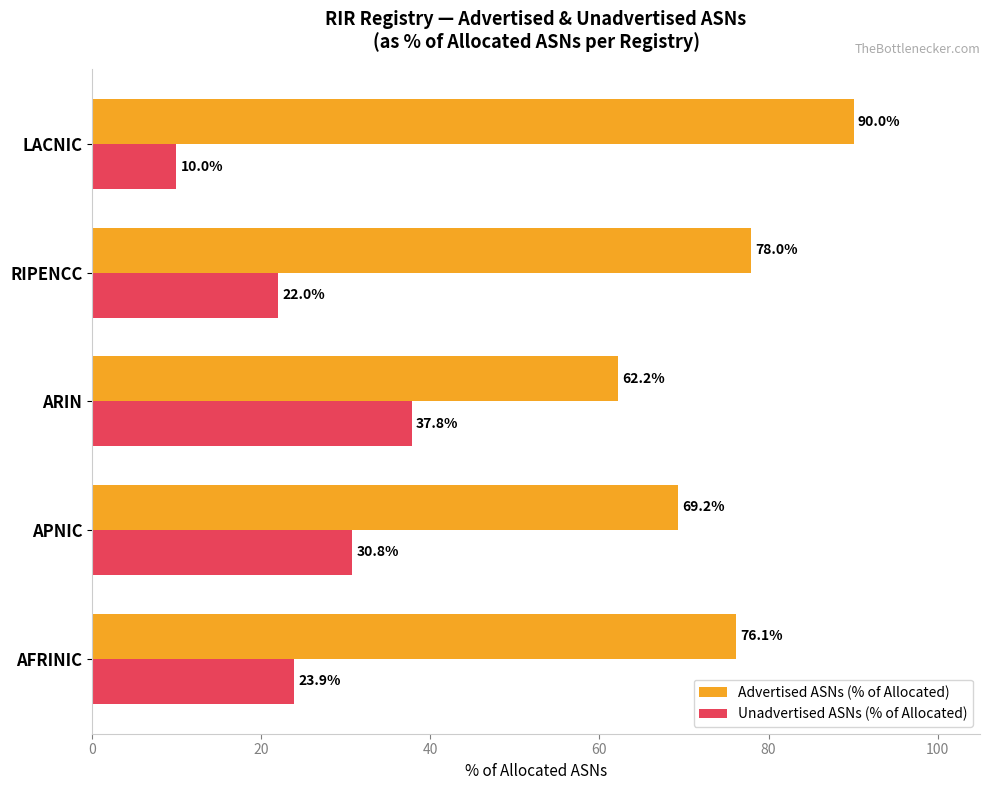

What is the sum of all Advertised ASNs (% of Allocated) values?

375.6